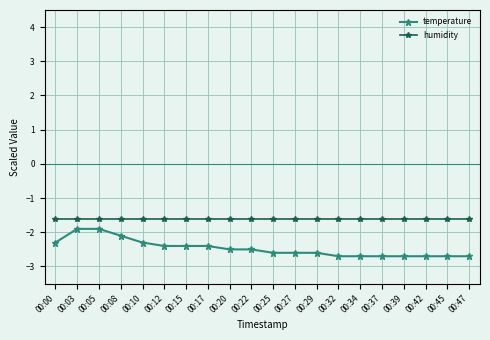

Reading left to right, extract all data points from this chart.

temperature: 00:00=-2.3	00:03=-1.9	00:05=-1.9	00:08=-2.1	00:10=-2.3	00:12=-2.4	00:15=-2.4	00:17=-2.4	00:20=-2.5	00:22=-2.5	00:25=-2.6	00:27=-2.6	00:29=-2.6	00:32=-2.7	00:34=-2.7	00:37=-2.7	00:39=-2.7	00:42=-2.7	00:45=-2.7	00:47=-2.7
humidity: 00:00=-1.6	00:03=-1.6	00:05=-1.6	00:08=-1.6	00:10=-1.6	00:12=-1.6	00:15=-1.6	00:17=-1.6	00:20=-1.6	00:22=-1.6	00:25=-1.6	00:27=-1.6	00:29=-1.6	00:32=-1.6	00:34=-1.6	00:37=-1.6	00:39=-1.6	00:42=-1.6	00:45=-1.6	00:47=-1.6